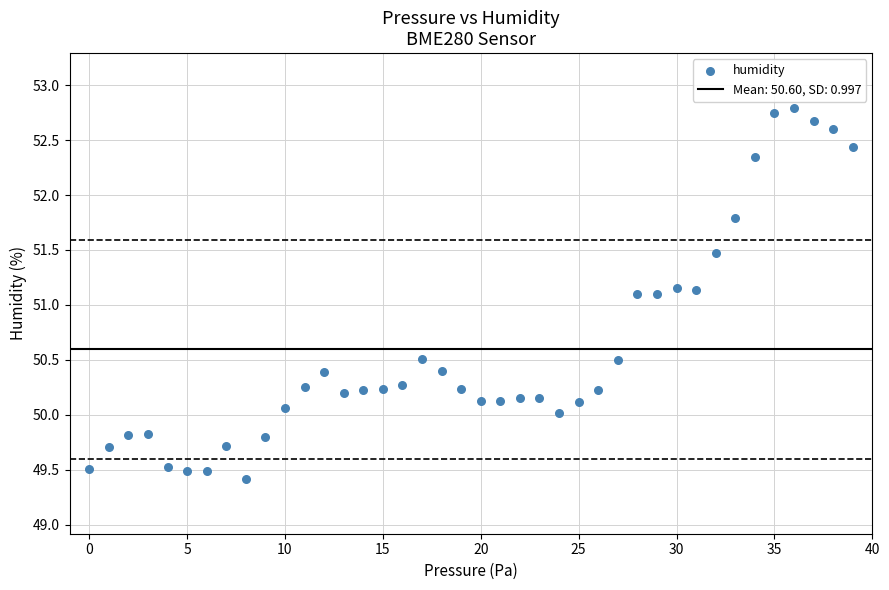

What is the range of Y values (max minus min)?

3.4